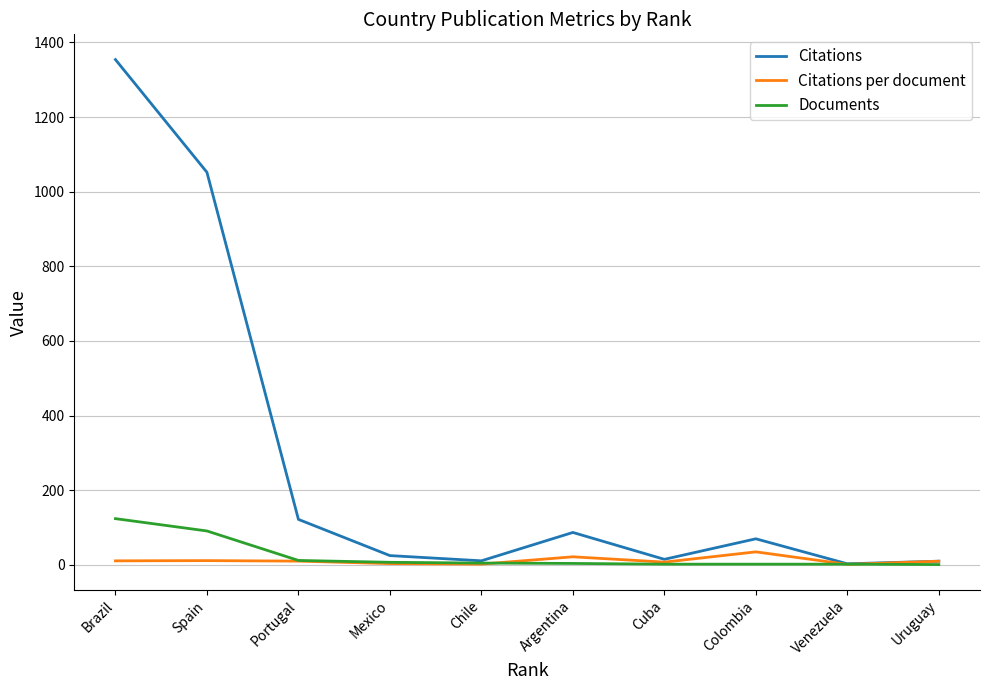

Which category has the highest value across all series?

Brazil